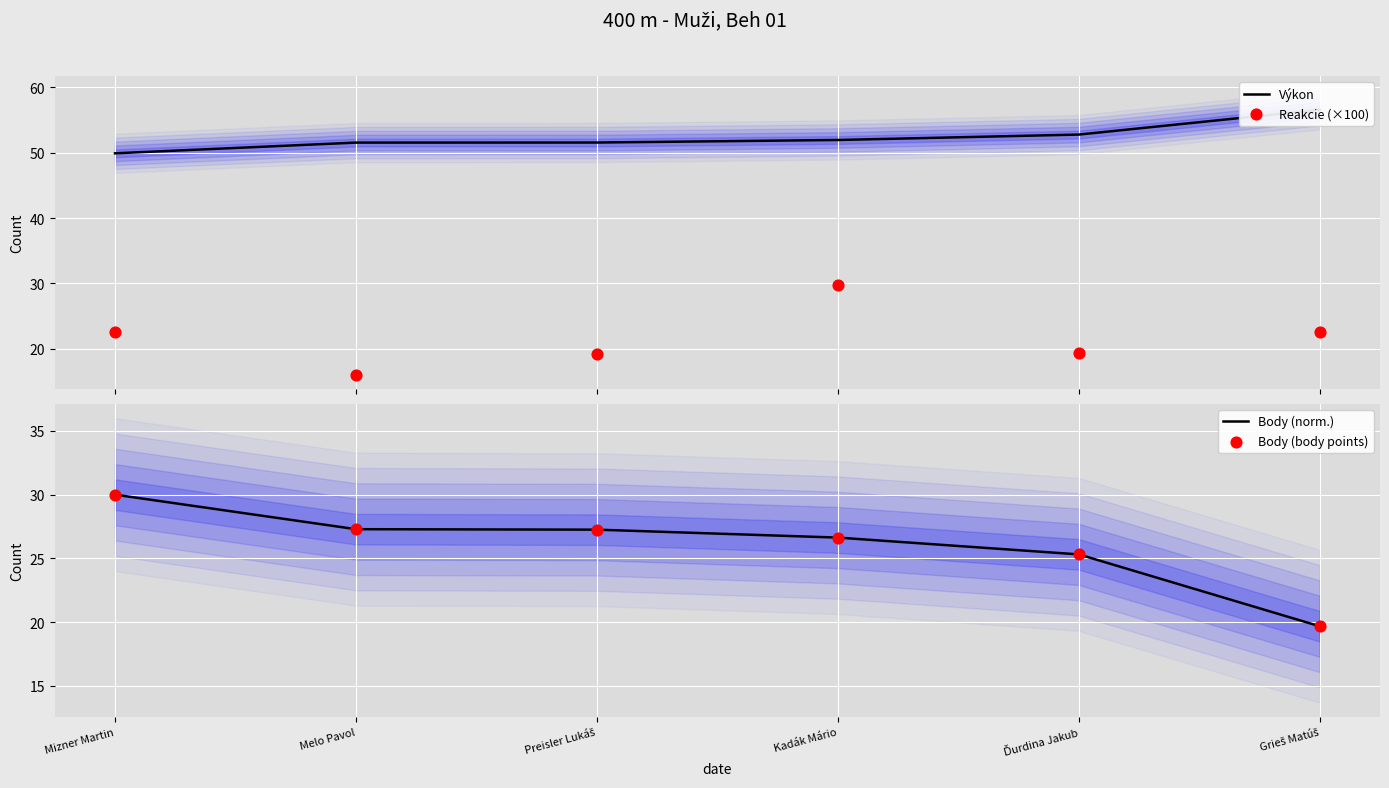

Which series contains the lowest Y value?

Reakcie (×100)